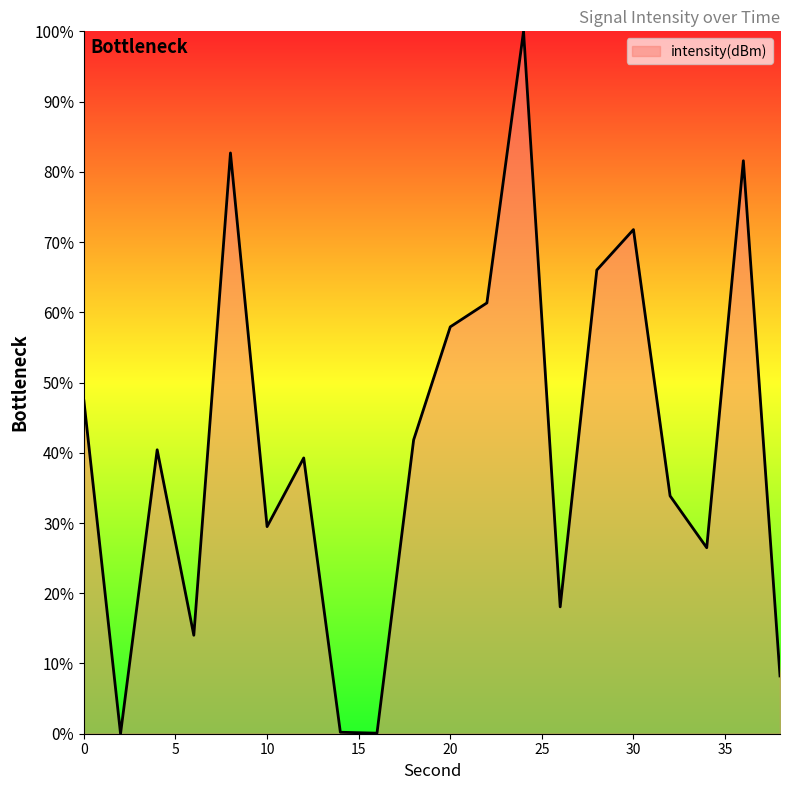

What is the greatest value displayed?

100.0